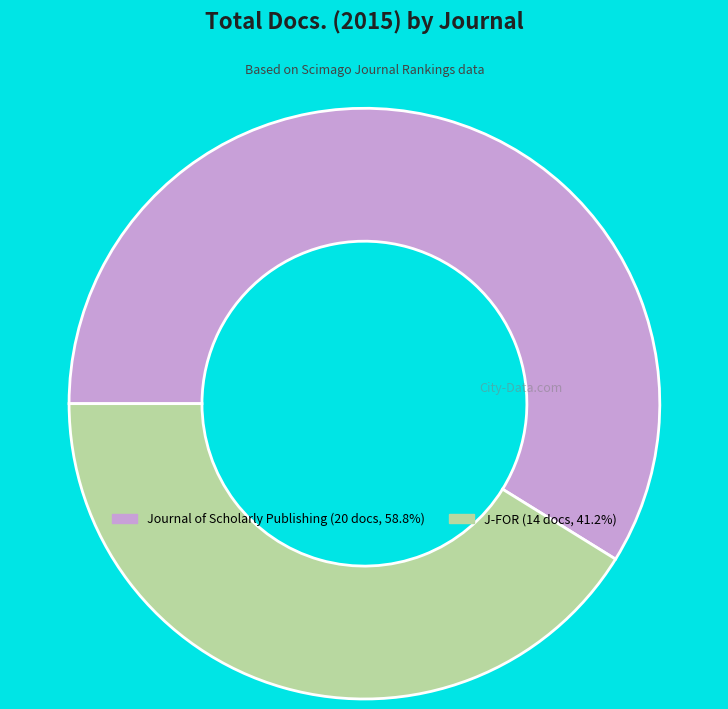

Is it true that Journal of Scholarly Publishing is 59% of the pie?

True